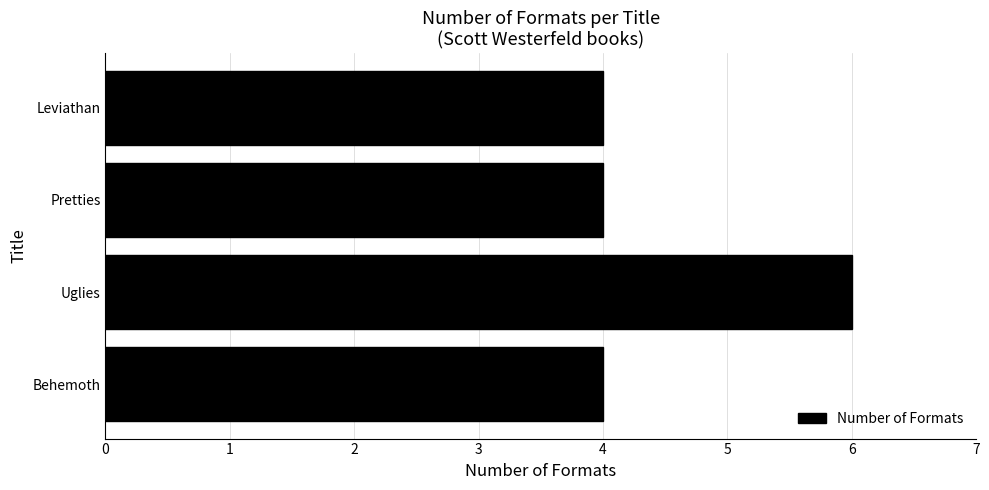

How many series are shown in this chart?

1